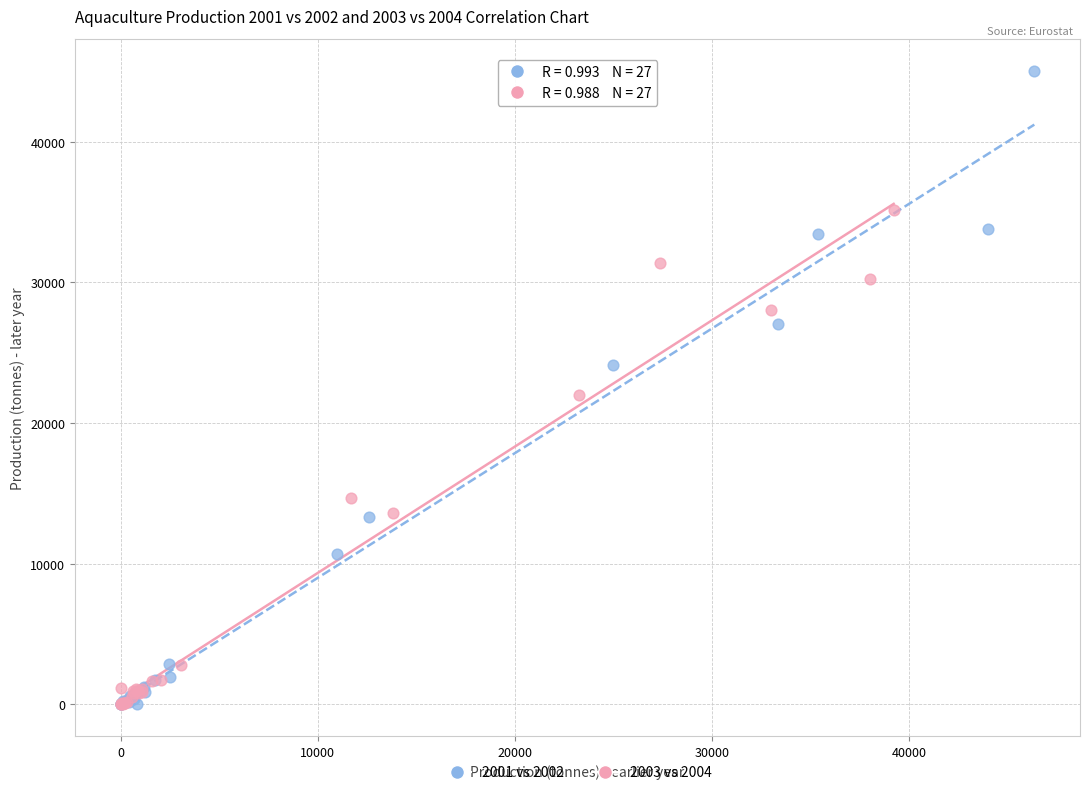

Which series contains the highest Y value?

2001 vs 2002